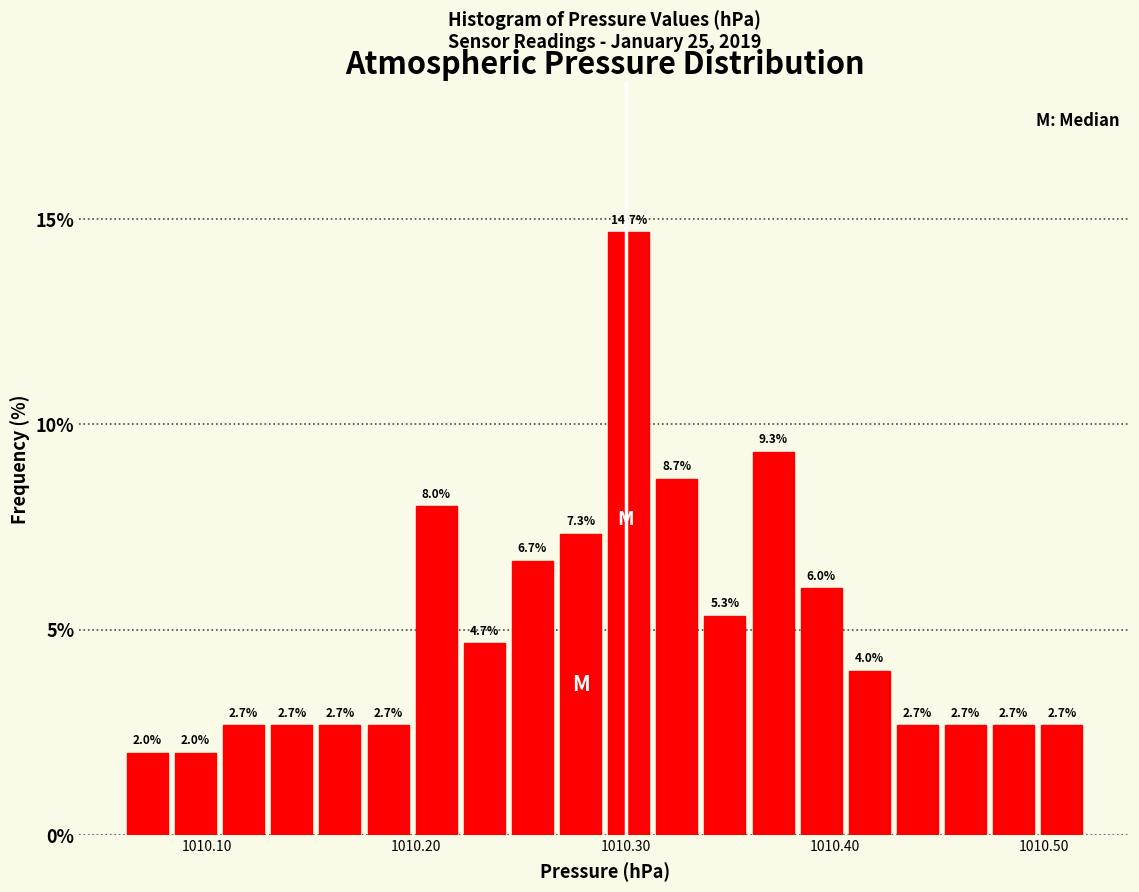

Read against the x-axis, roughly where is the centre of the tallest bar?

1010.30